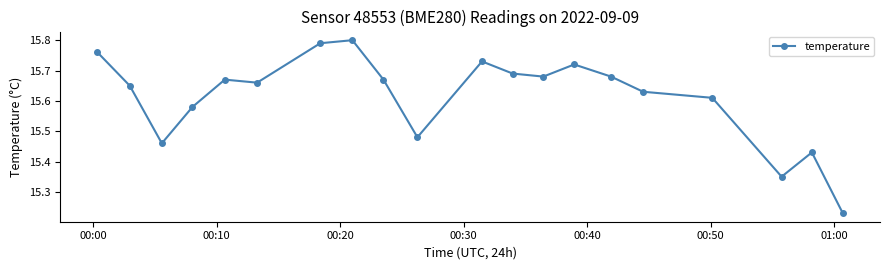

Does the chart display data point markers on the line(s)?

Yes